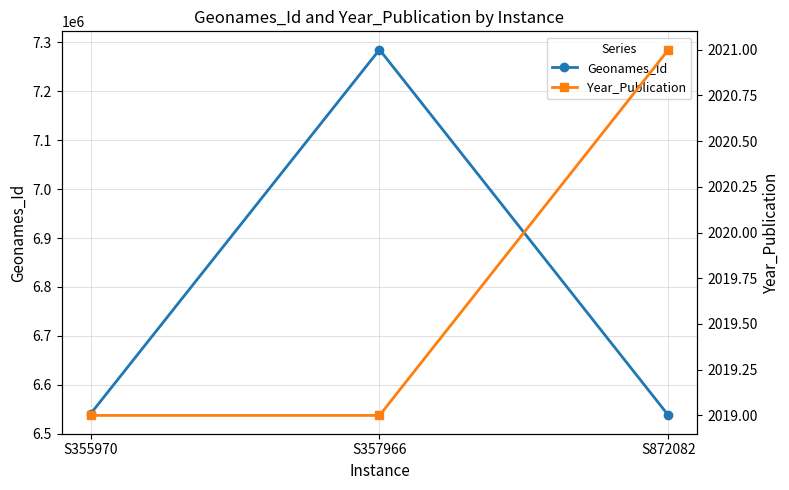

How many lines are shown in the chart?

2